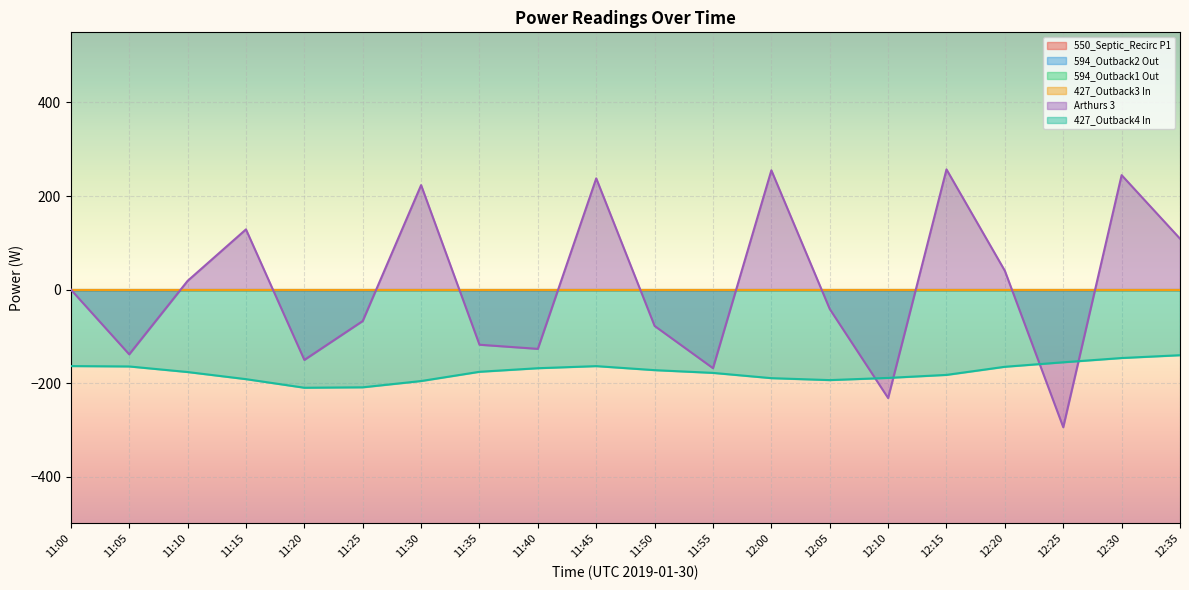

What is the label of the 17th point from the right?

11:15